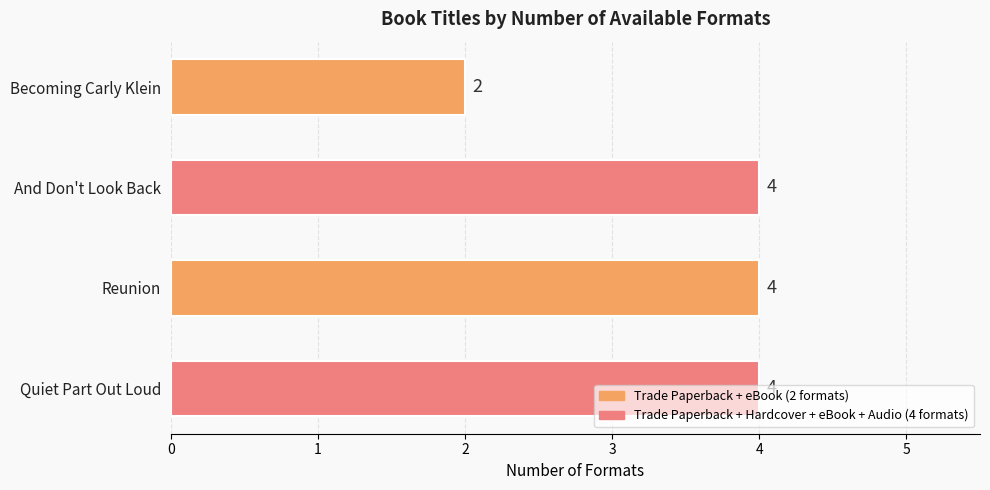

What is the ratio of the value at And Don't Look Back to the value at Quiet Part Out Loud?

1.0